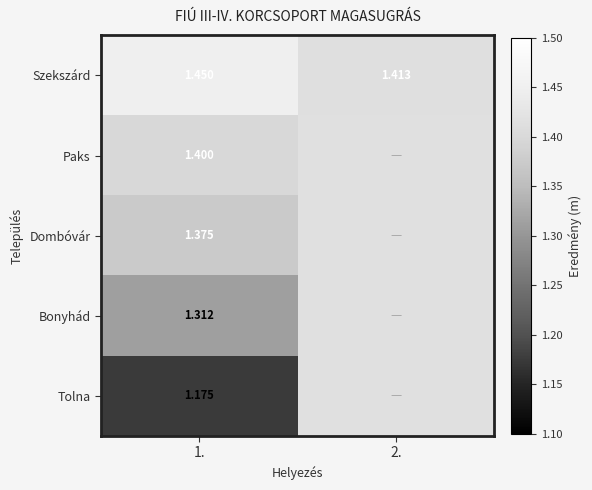

Is the value of Tolna at 1. greater than the value of Szekszárd at 2.?

No